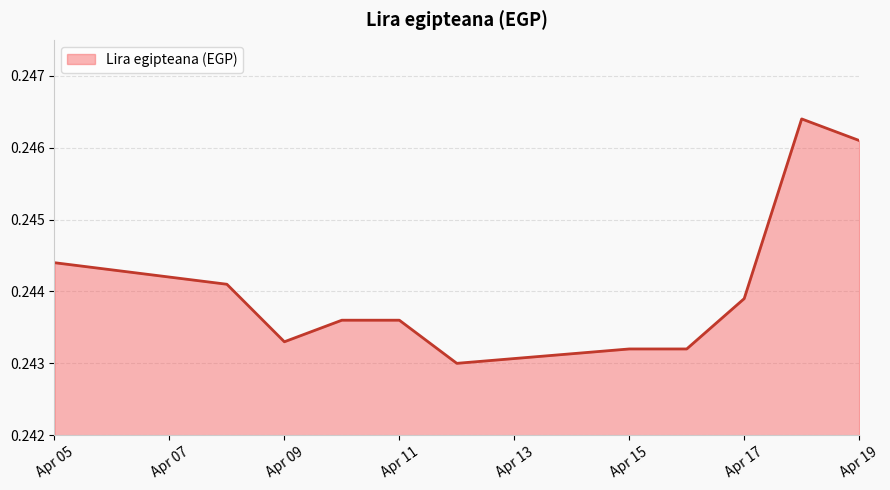

What is the minimum value shown in the chart?

0.2